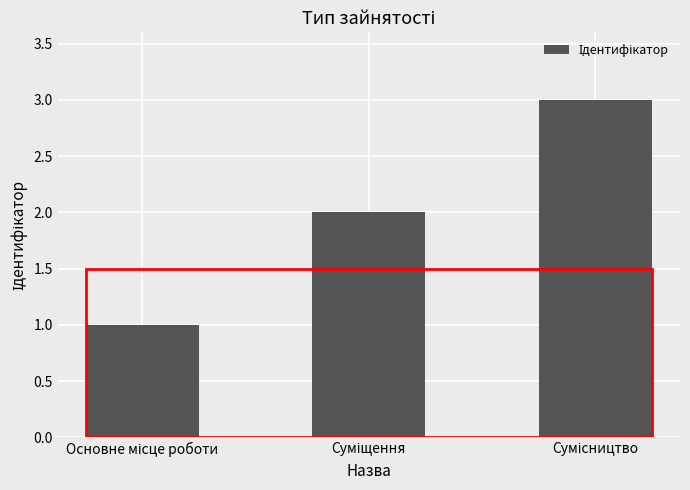

What is the maximum value shown in the chart?

3